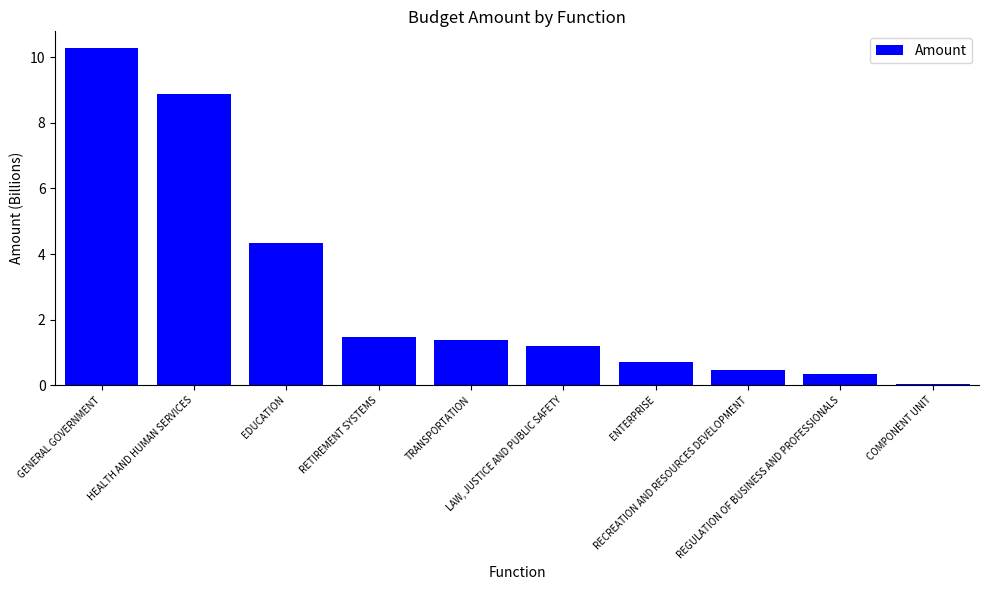

What is the maximum value shown in the chart?

10.3